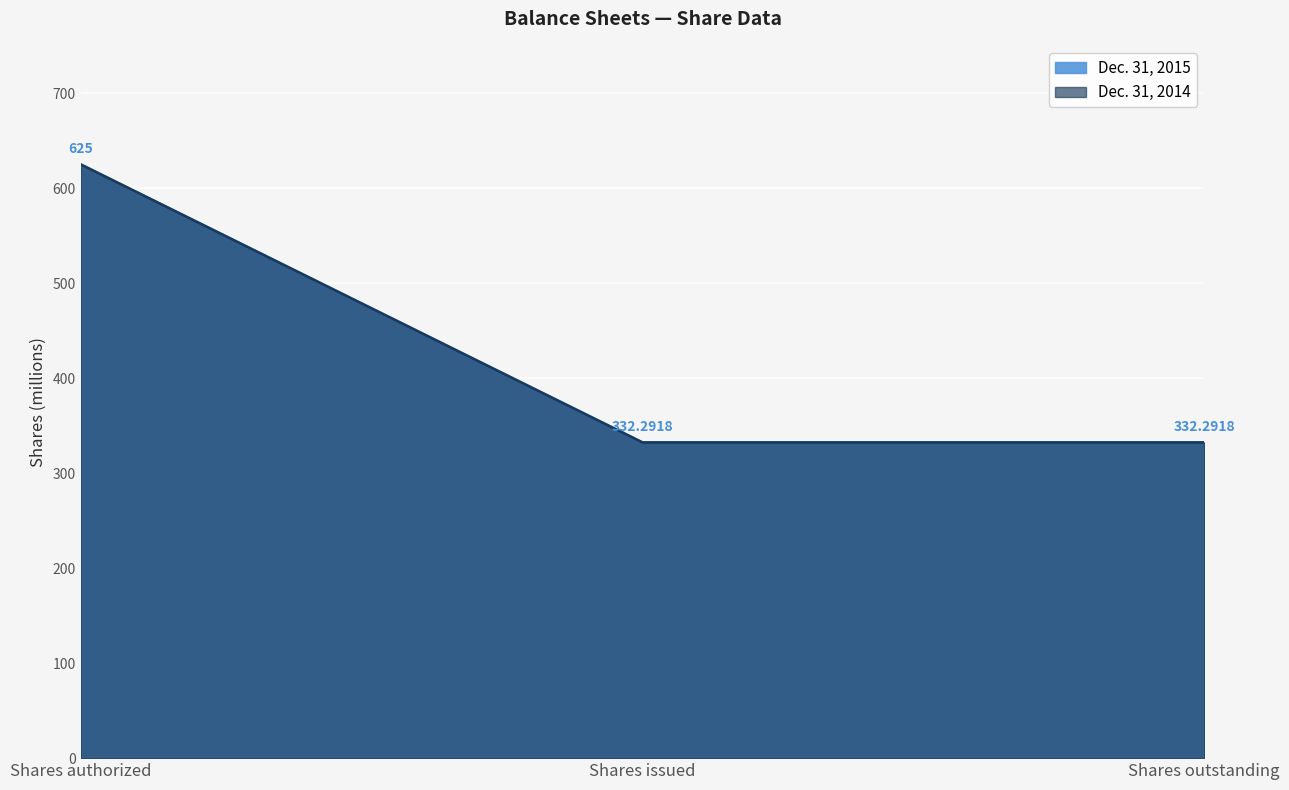

At which category is the sum across all series the highest?

Shares authorized